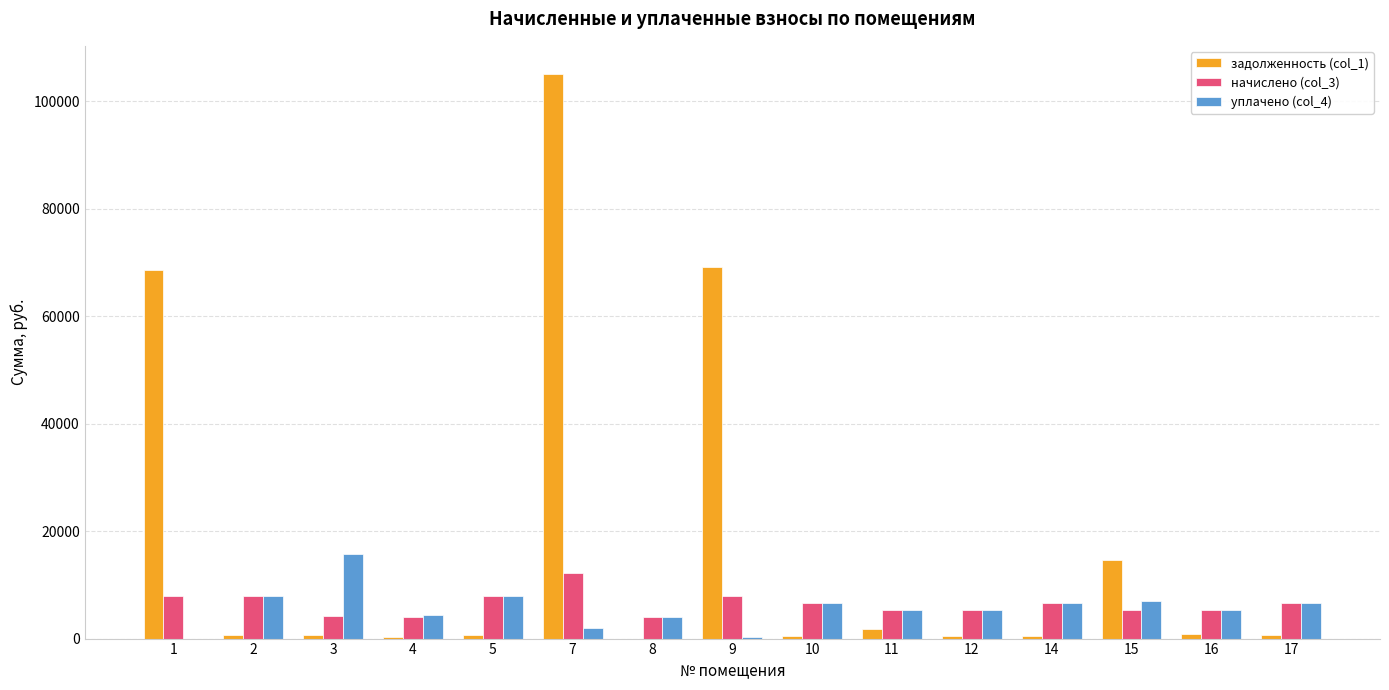

At which label does уплачено (col_4) first exceed 5376?

2